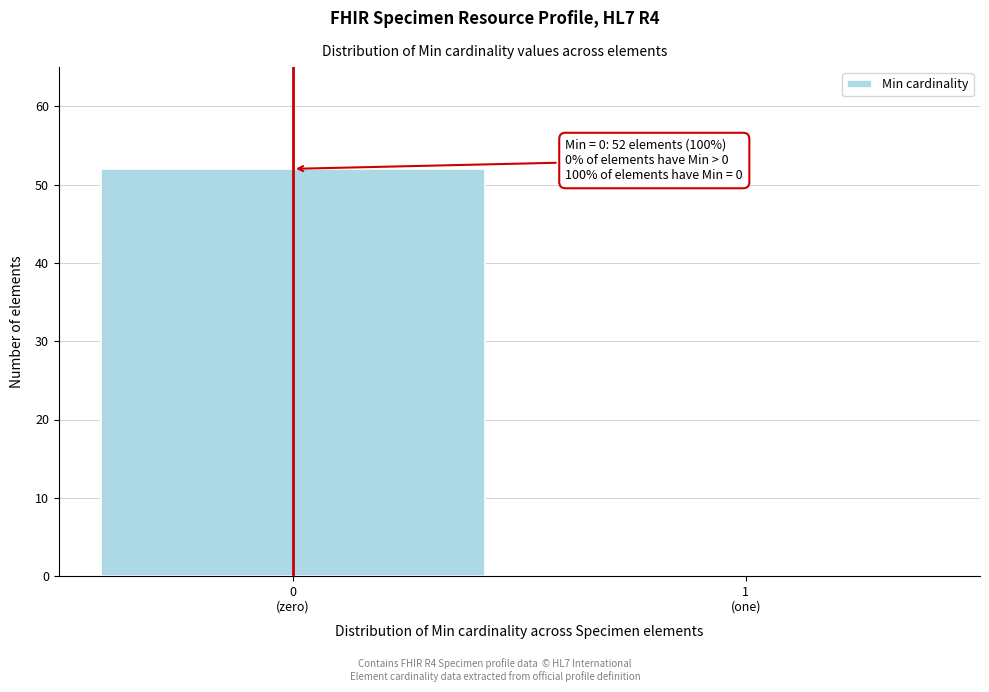

What is the sum of all values?

52